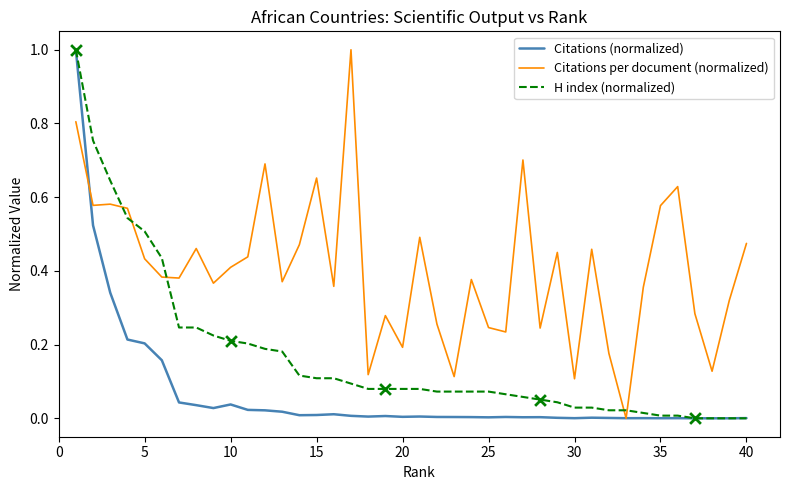

At how many categories does at least one series exceed 0?

40